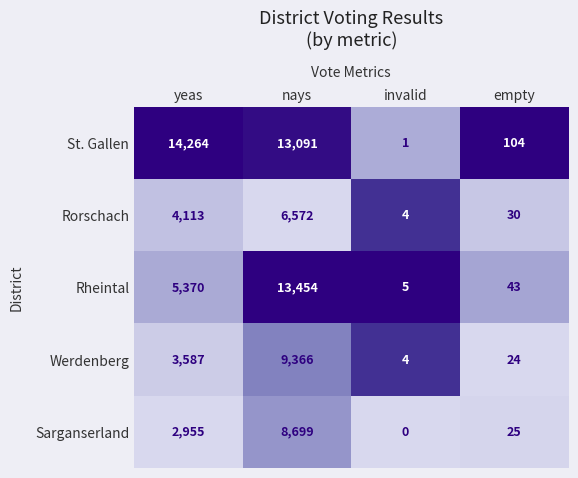

Is it true that Werdenberg equals 6300 at yeas?

False